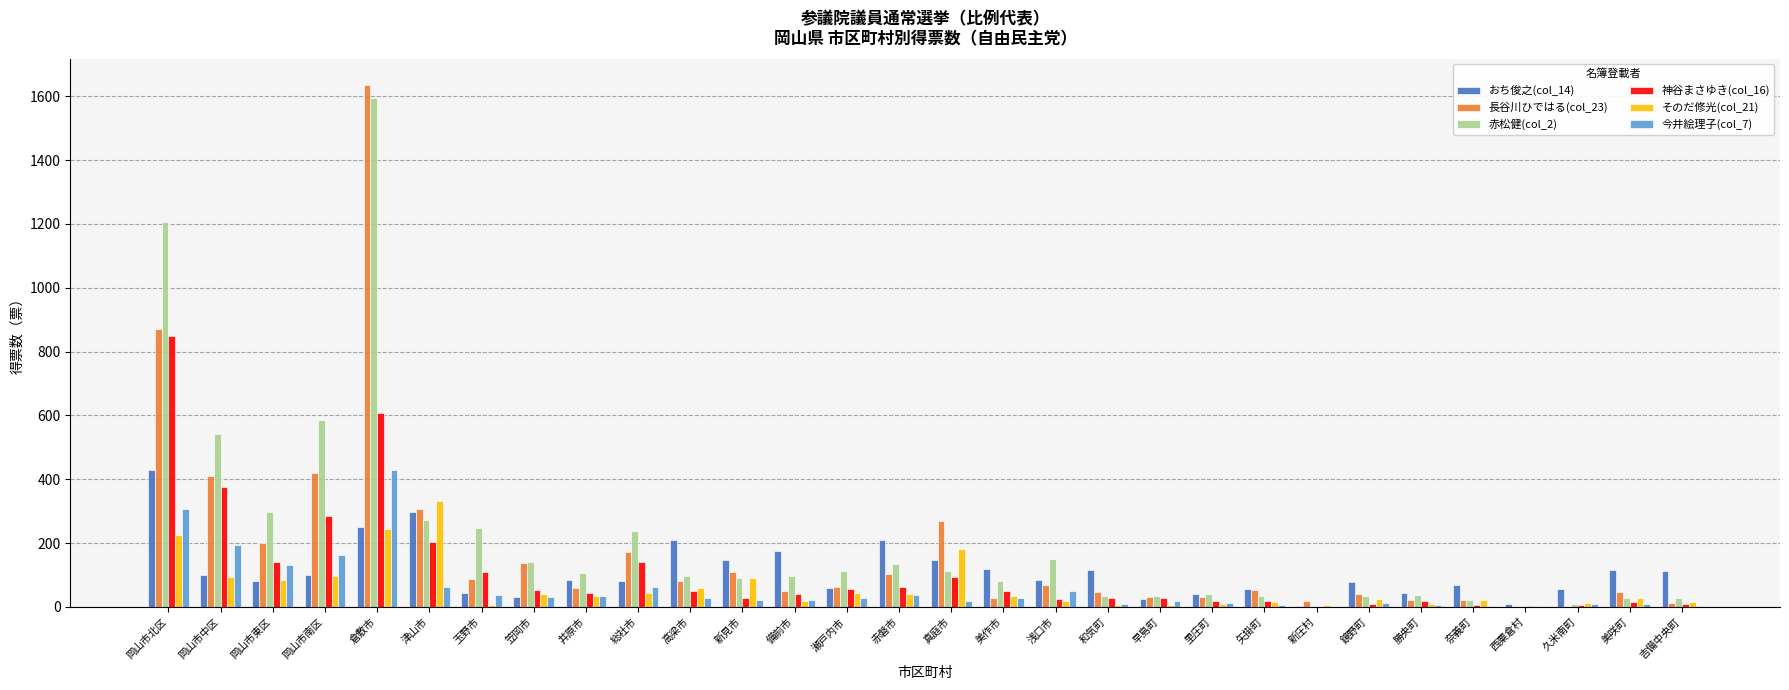

What is the sum of all そのだ修光(col_21) values?

1842.0